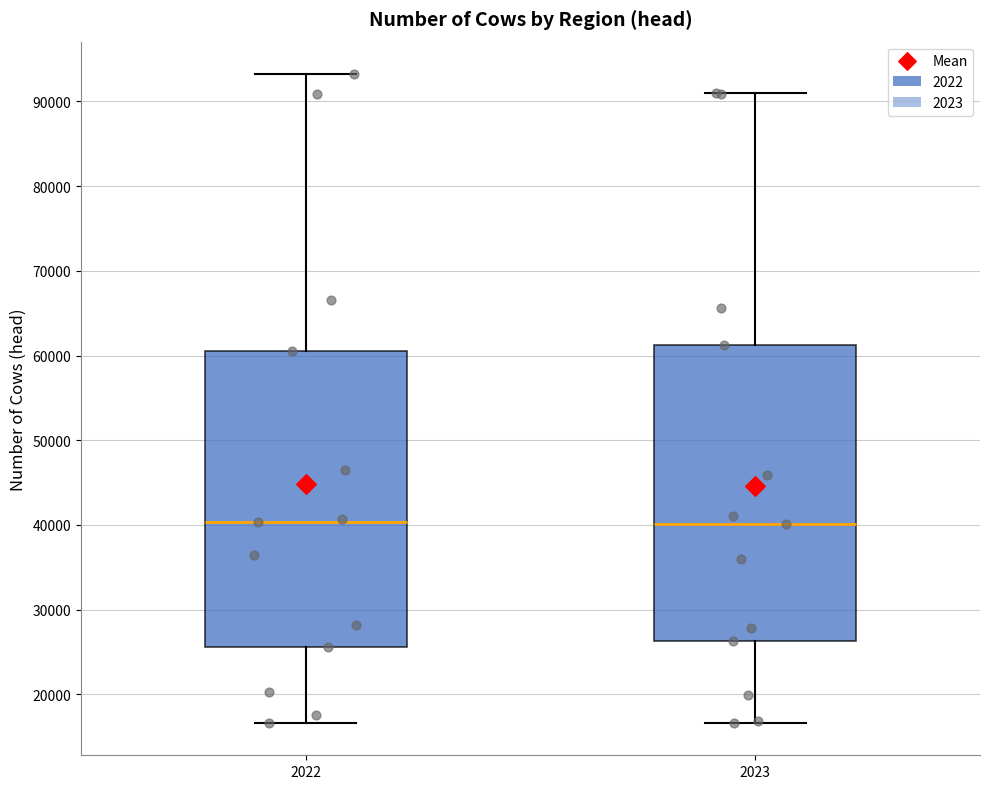

Where is the upper edge of the box at x = 2023 on the y-axis? The values are not printed on the chart, so give them approximately, as read against the axis.

61000